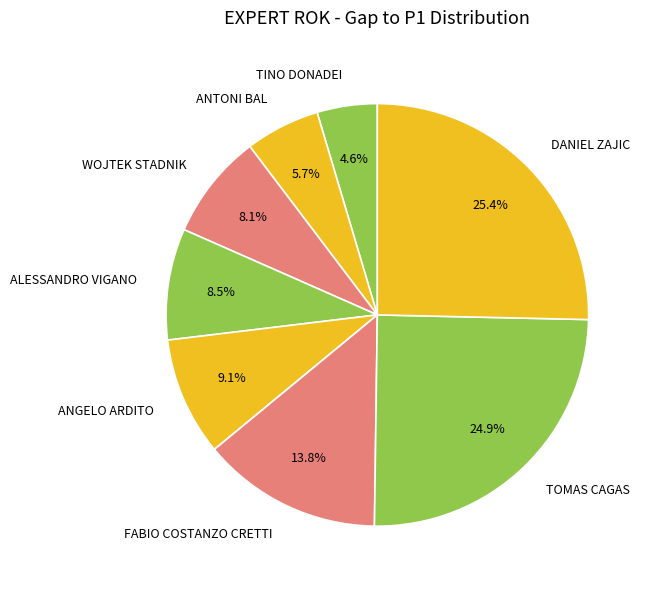

Is it true that ANGELO ARDITO is 9% of the pie?

True